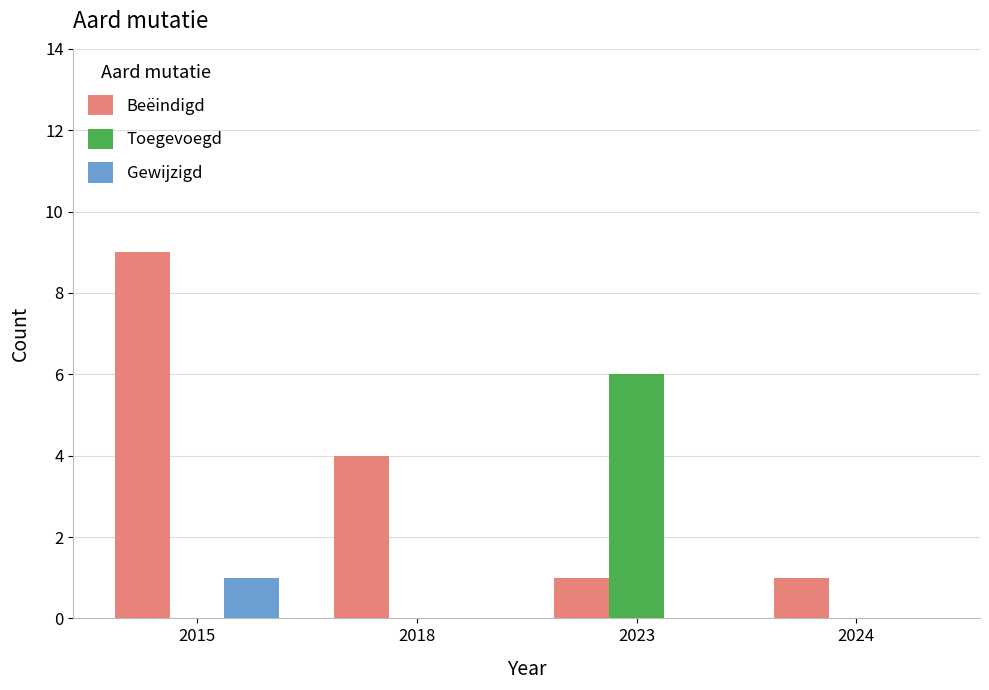

What is the total value across all series at 2023?

7